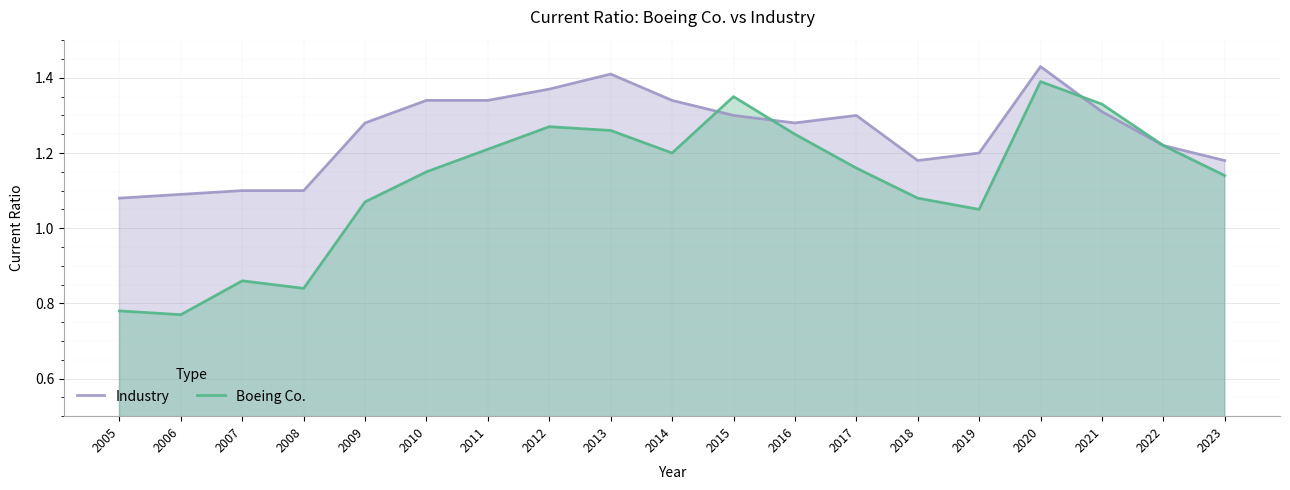

Count the number of data series in this chart.

2